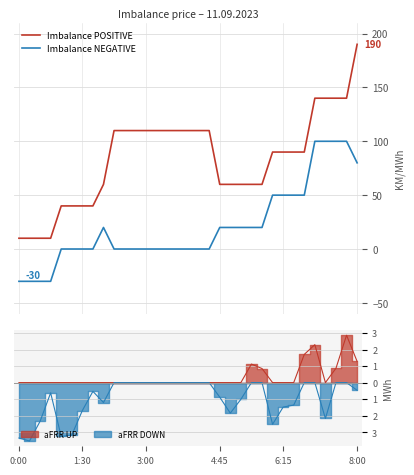

How many data points in Imbalance POSITIVE are above 90?

15